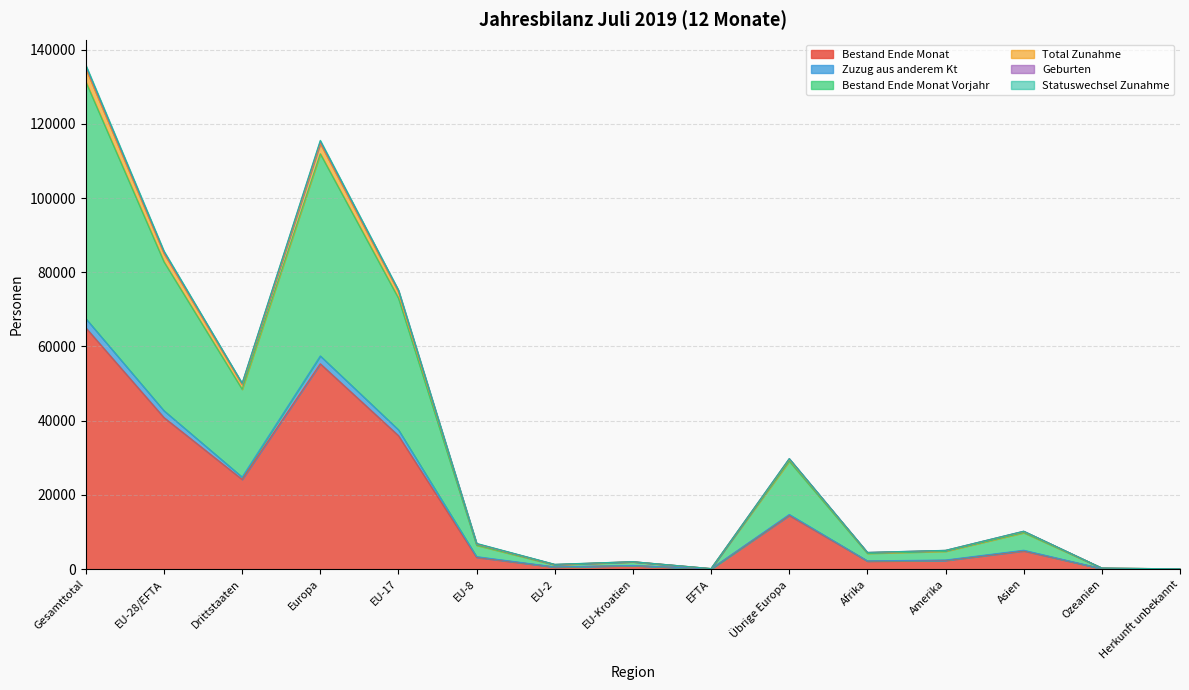

True or false: Geburten has more than 2 interior local peaks.

True